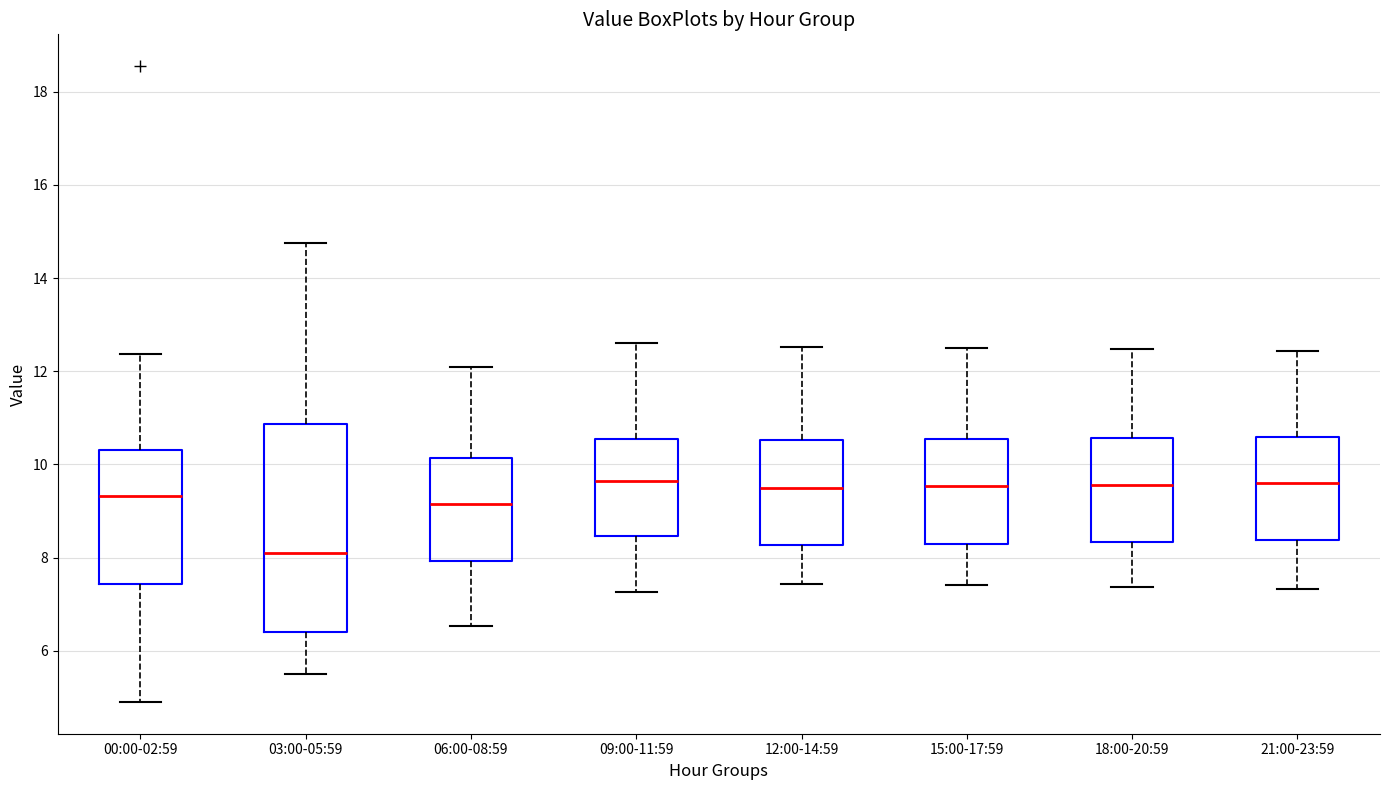

Comparing the boxes themselves (not the whiskers), which one is the tallest?

03:00-05:59